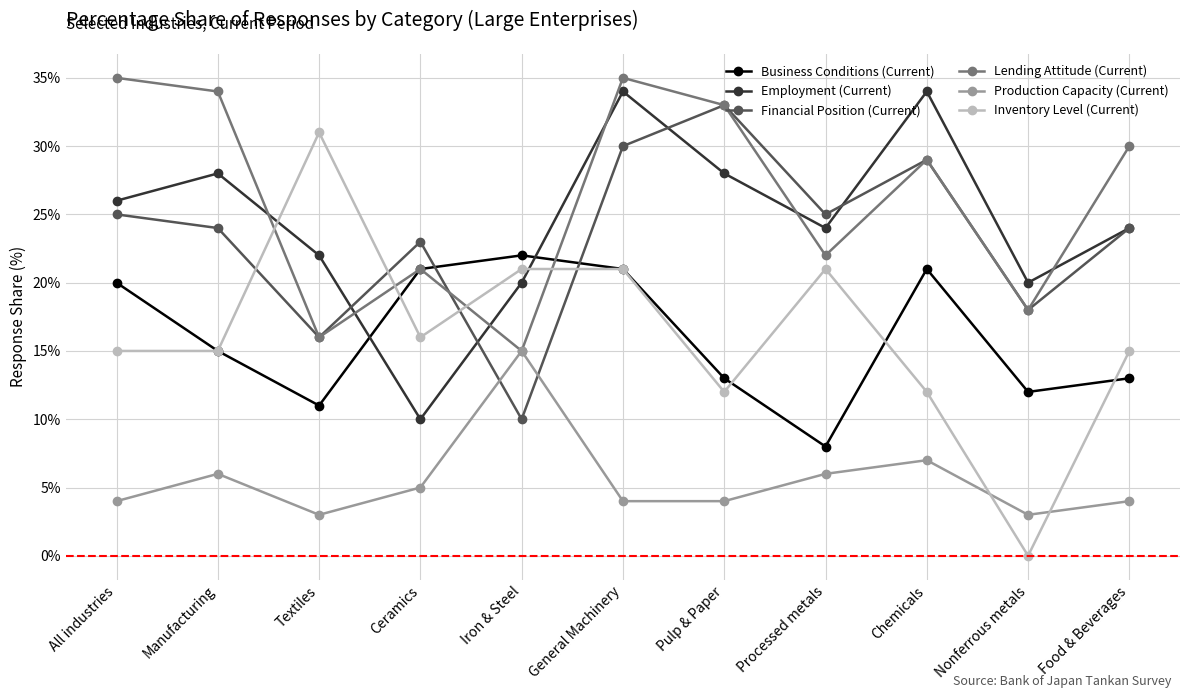

What is the maximum value shown in the chart?

35